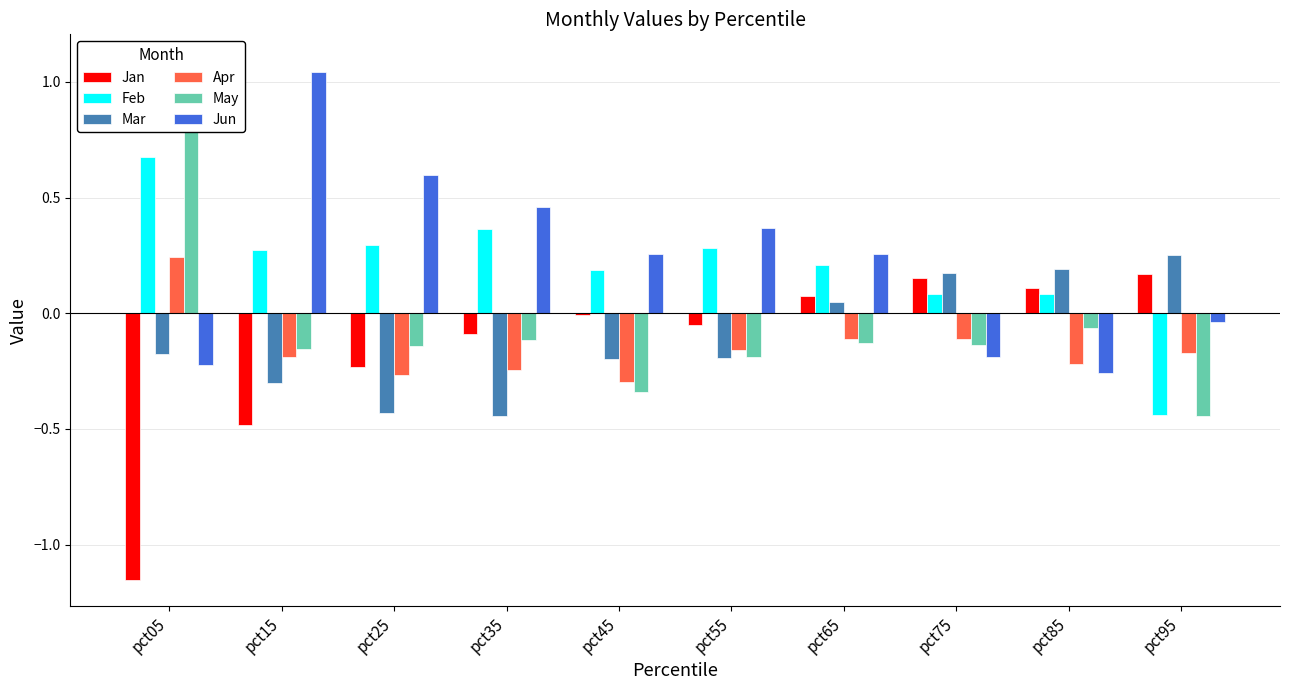

At which category is the sum across all series the highest?

pct05